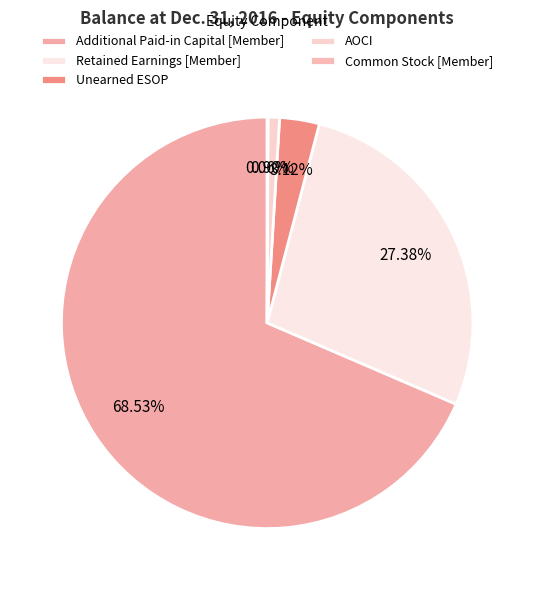

What is the change in value from Retained Earnings [Member] to Unearned ESOP?

-3544167